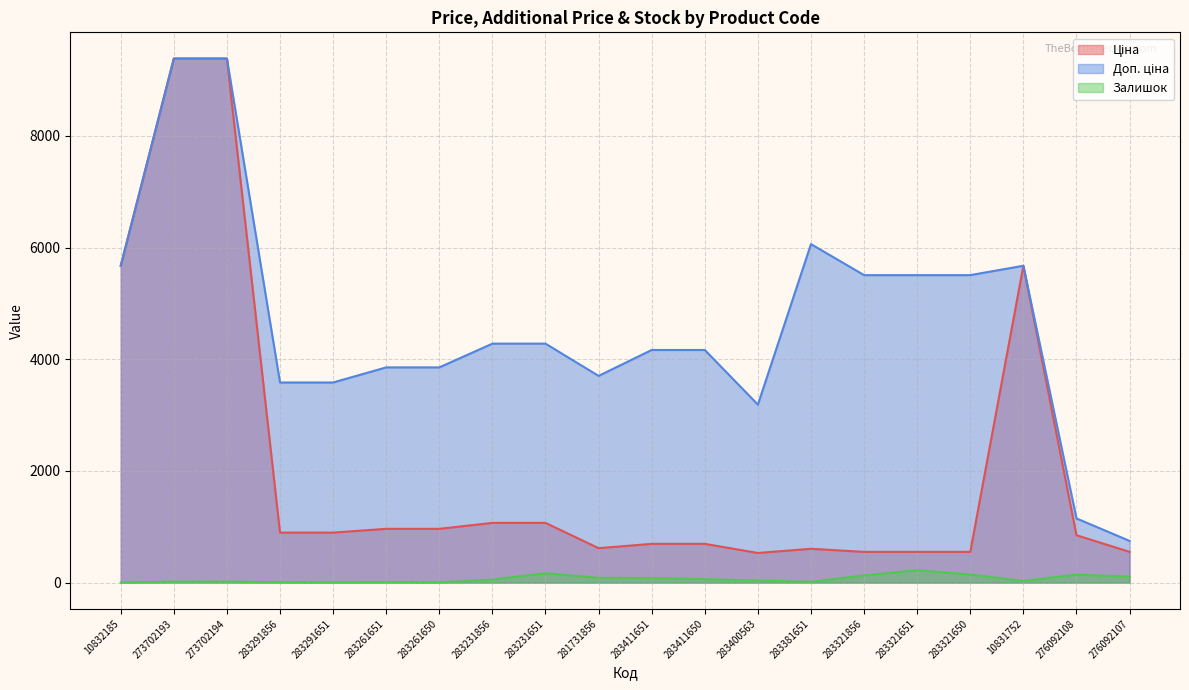

At which label does Ціна first exceed 895?

10832185